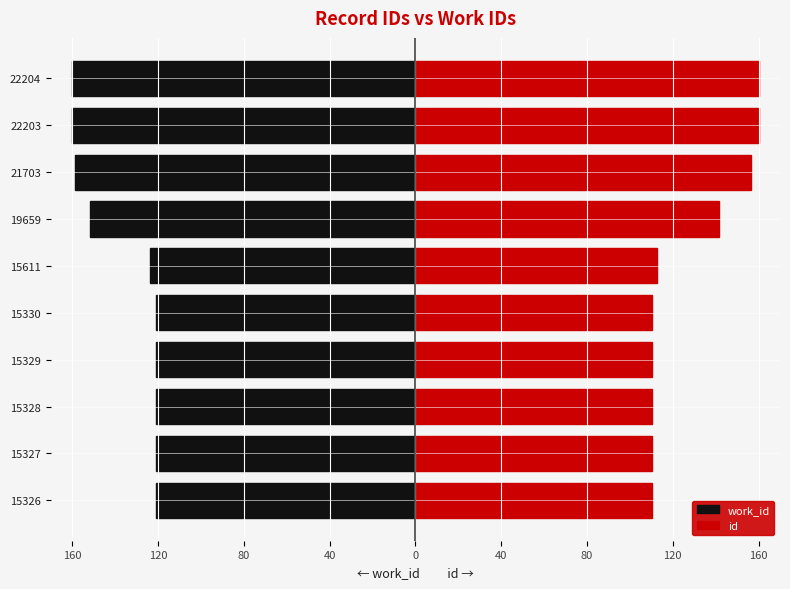

Count the number of data series in this chart.

2